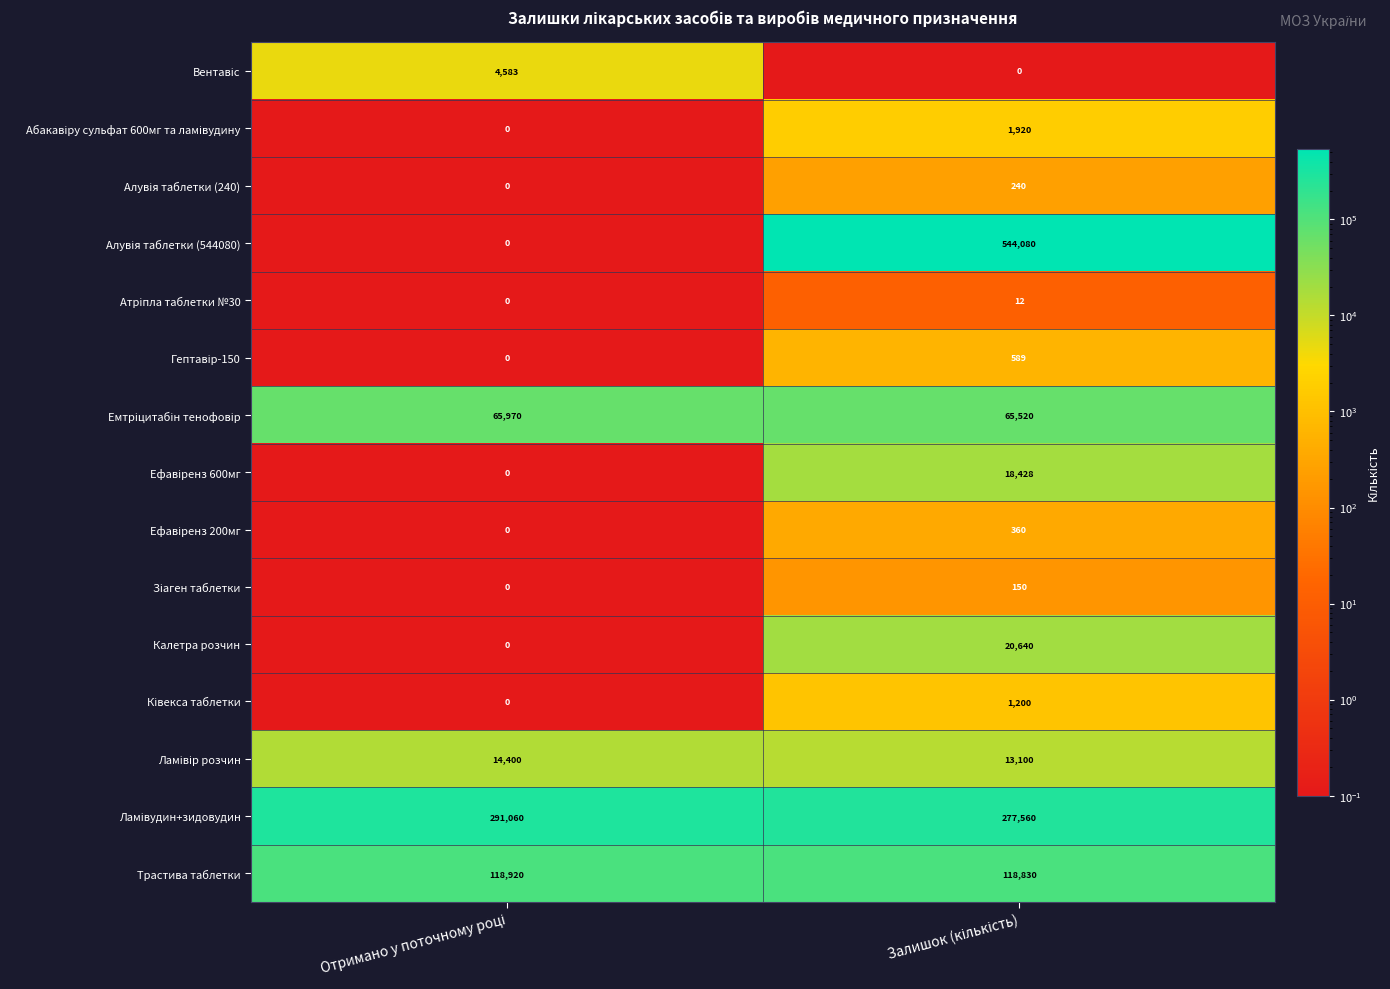

What is the sum of all Калетра розчин values?

20640